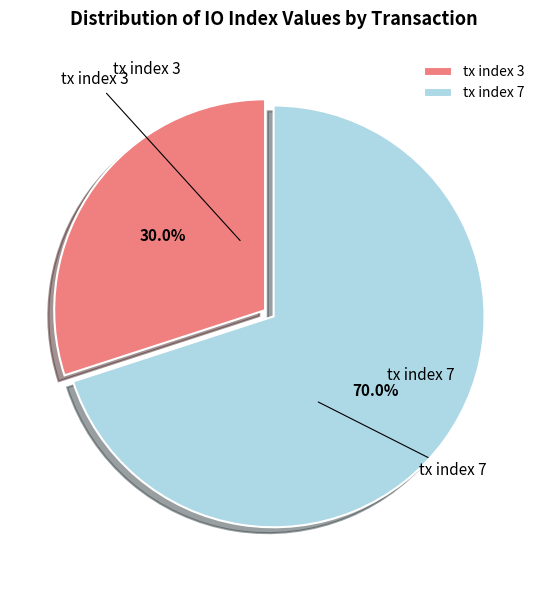

To the nearest percent, what portion does tx index 7 represent?

70%